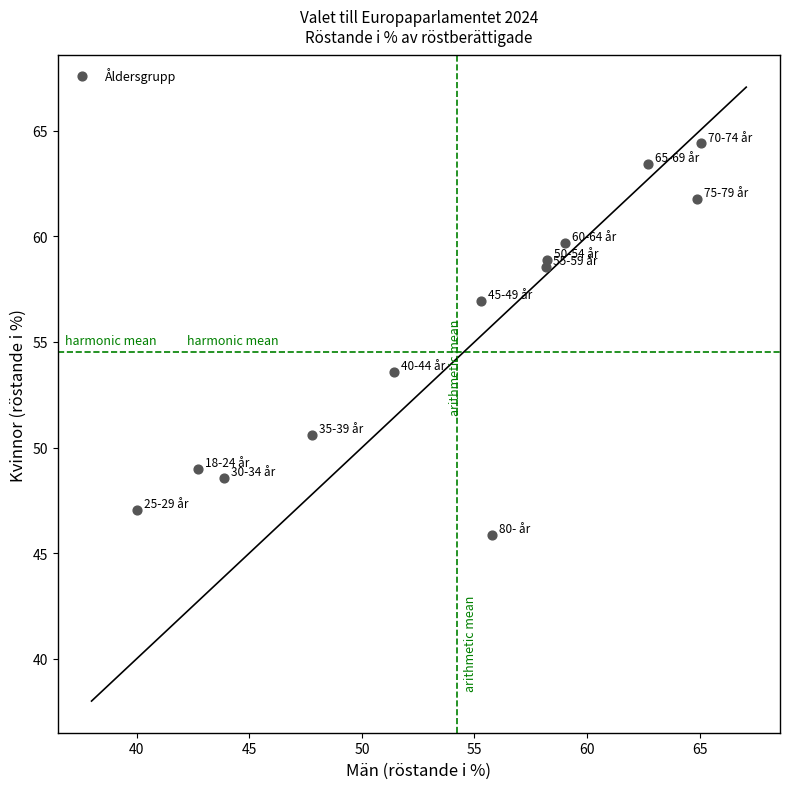

What Y value in the scatter plot is closest to 55?

53.6